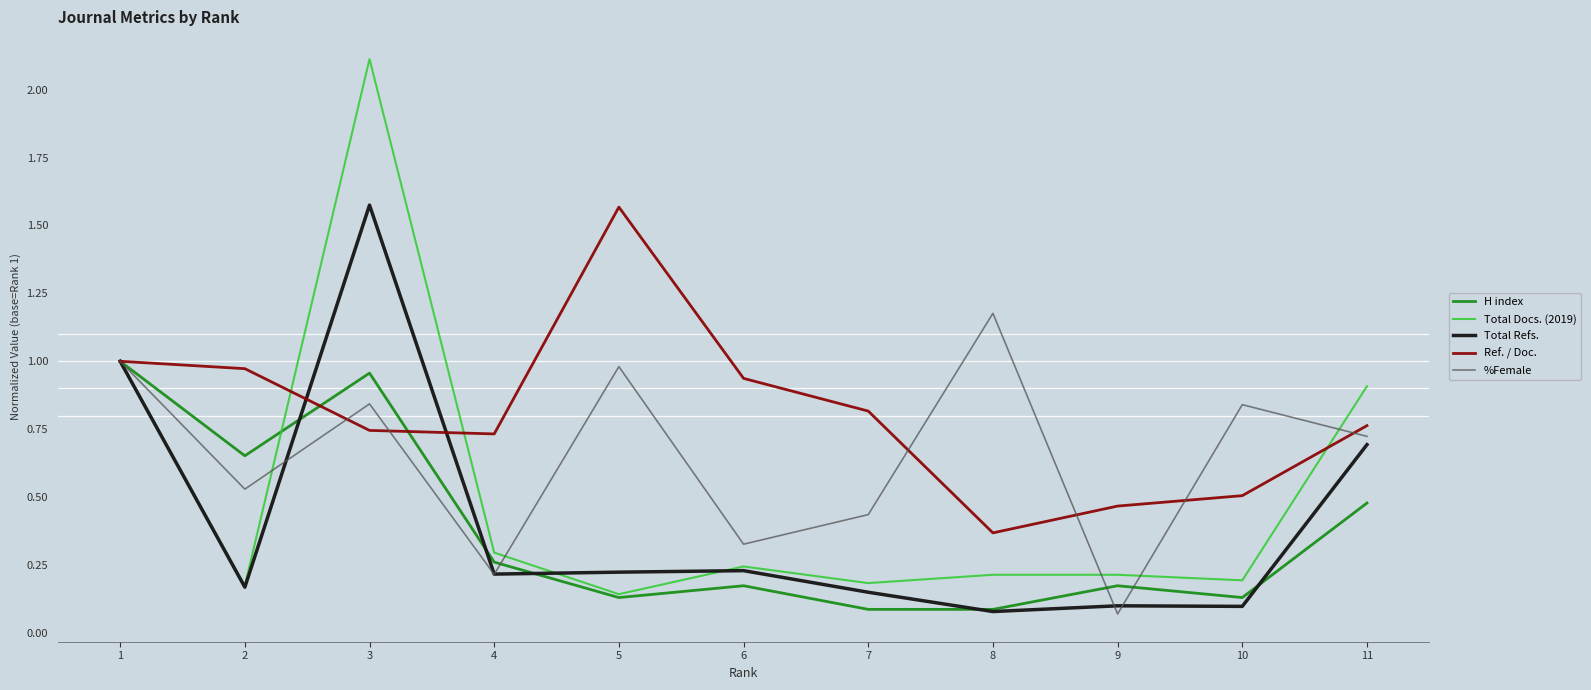

Is it true that Ref. / Doc. equals 1.0 at 3?

False